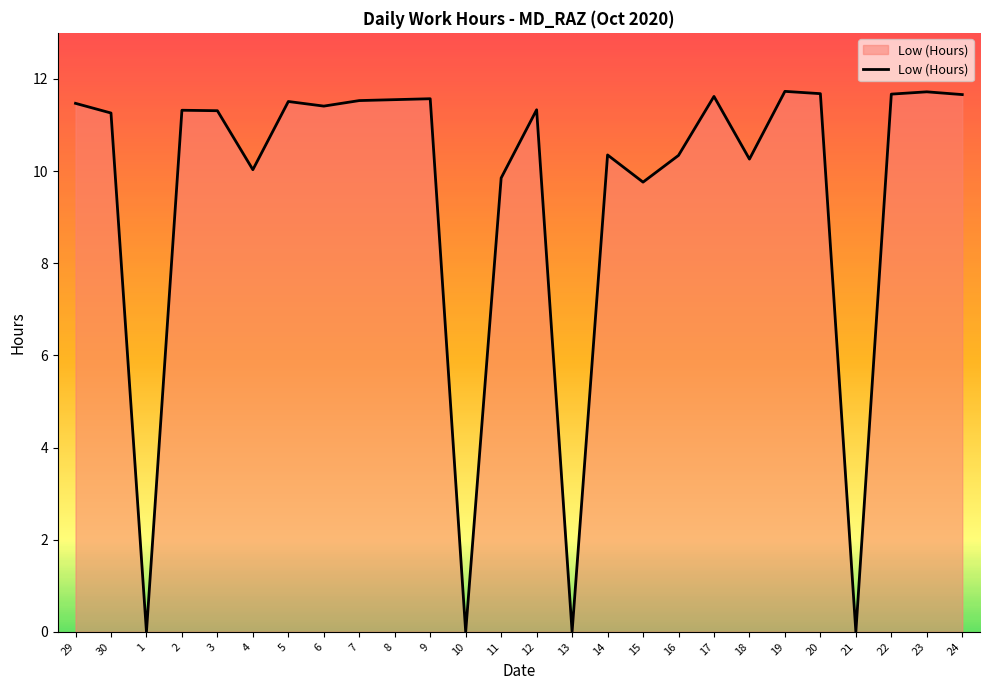

What value does the data have at 2?

11.3